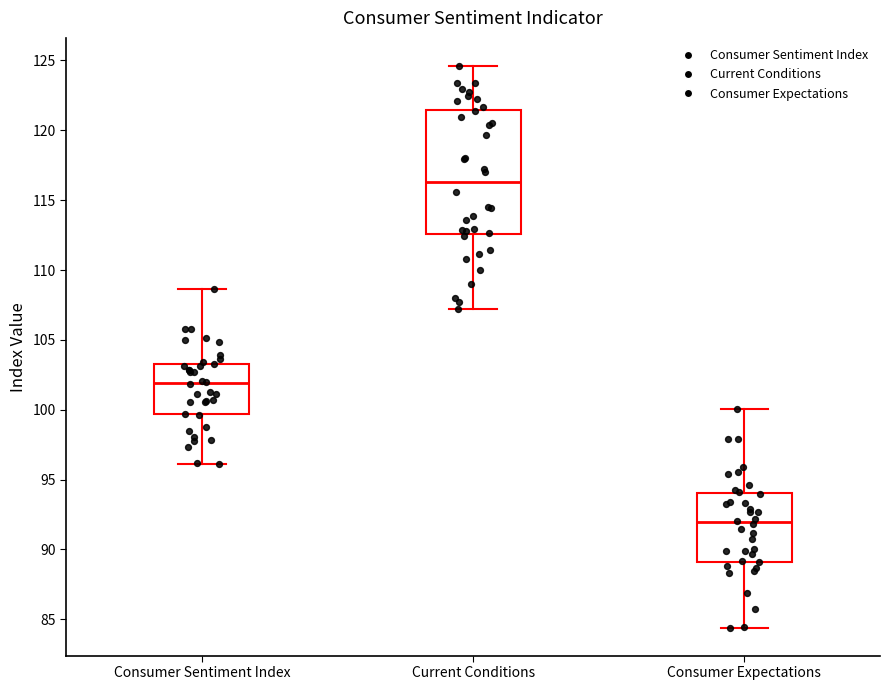

Where does the lower whisker of the box for Current Conditions end on the y-axis? The values are not printed on the chart, so give them approximately, as read against the axis.

107.0